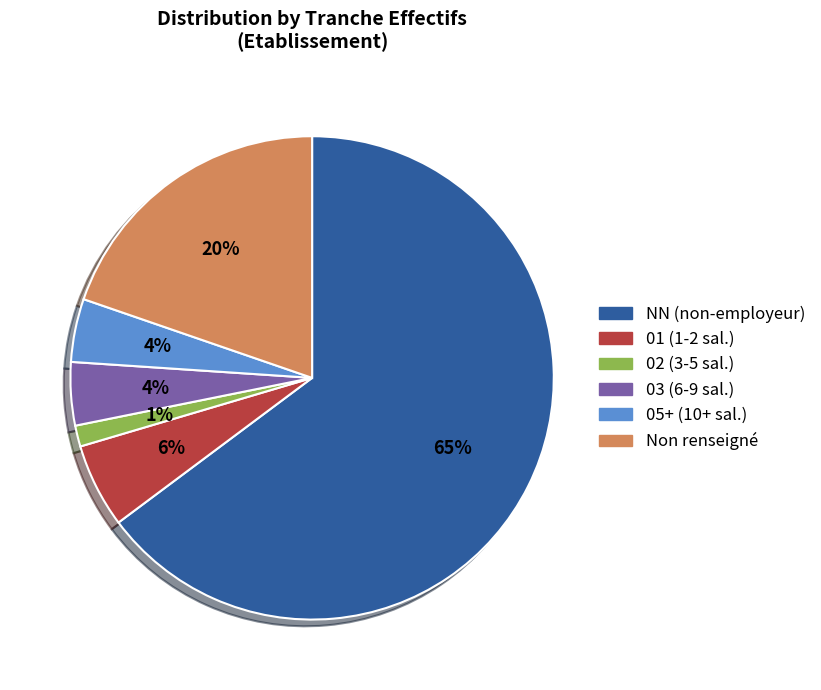

To the nearest percent, what is the average slice percentage?

17%